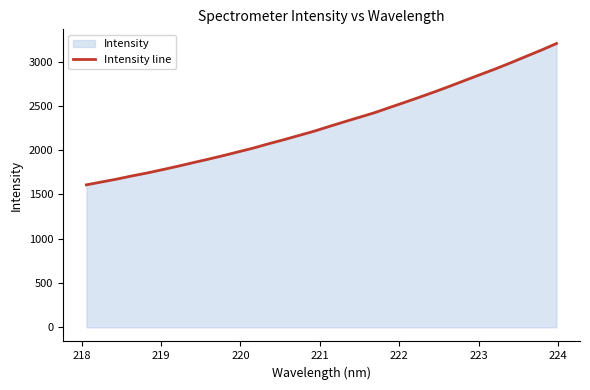

What is the difference between the second highest and second lowest values?

1489.1